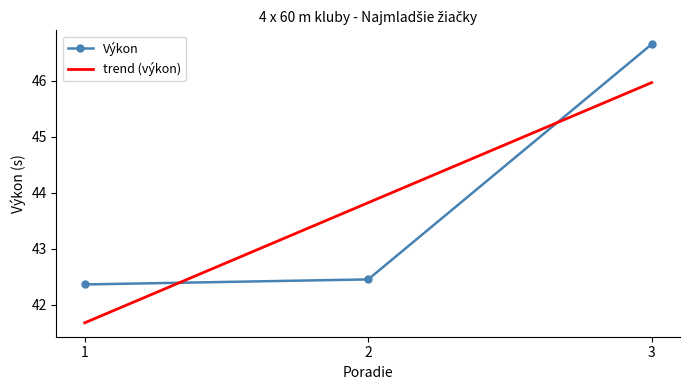

What is the average value of the trend (výkon) series?

43.8